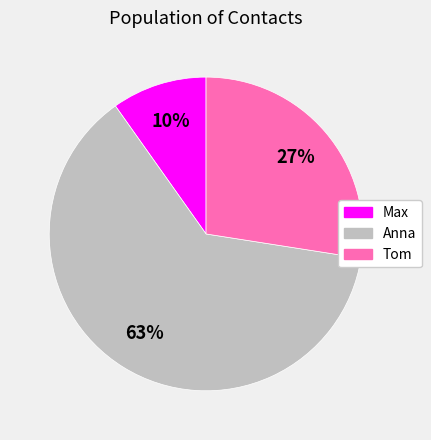

Which has a higher value, Tom or Anna?

Anna